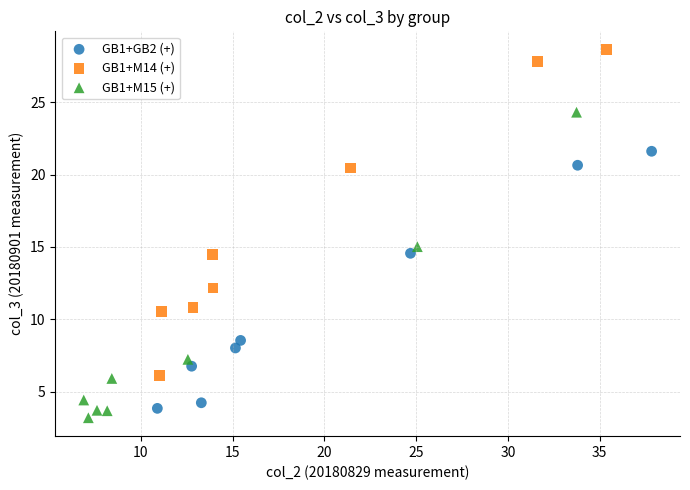

Which series contains the highest Y value?

GB1+M14 (+)